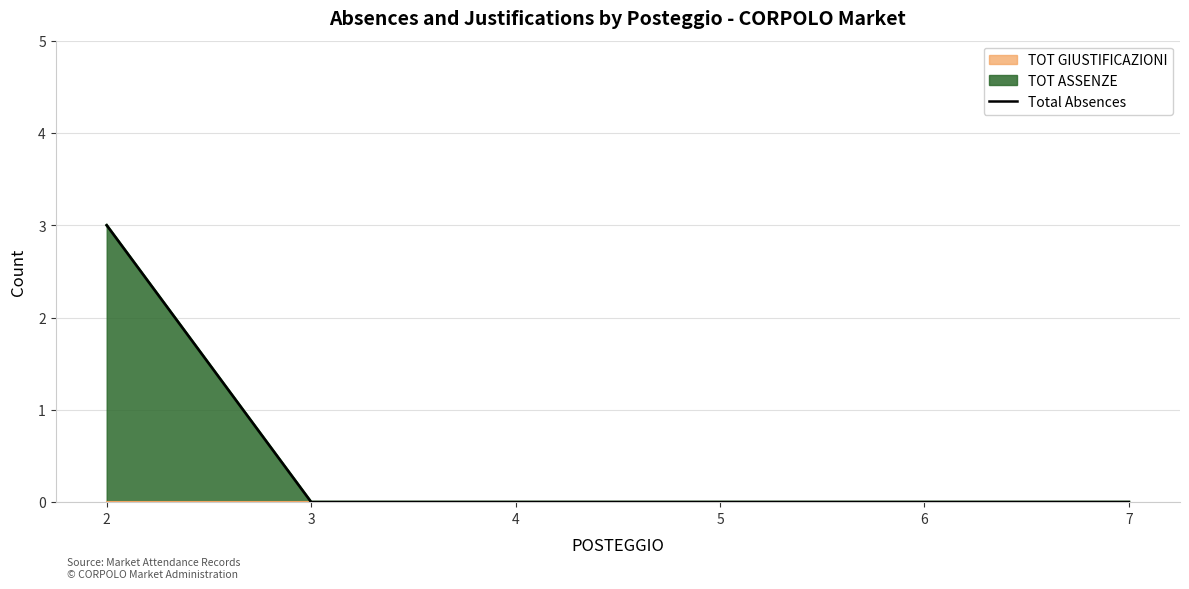

How many lines are shown in the chart?

1